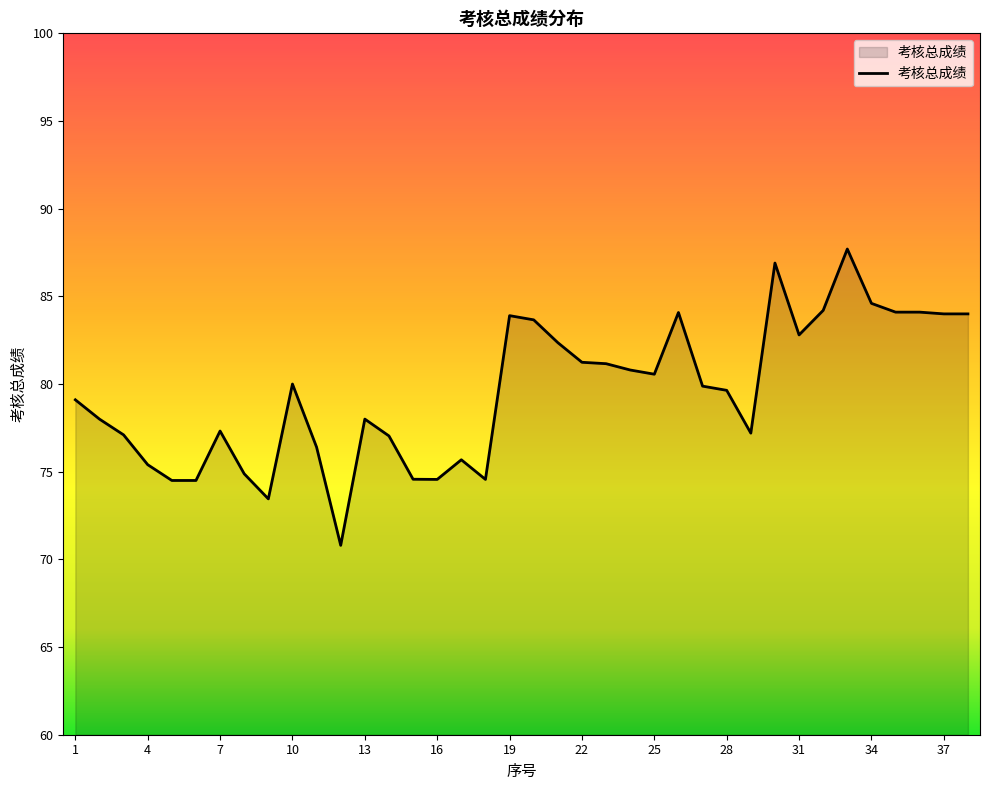

What is the minimum value shown in the chart?

70.8